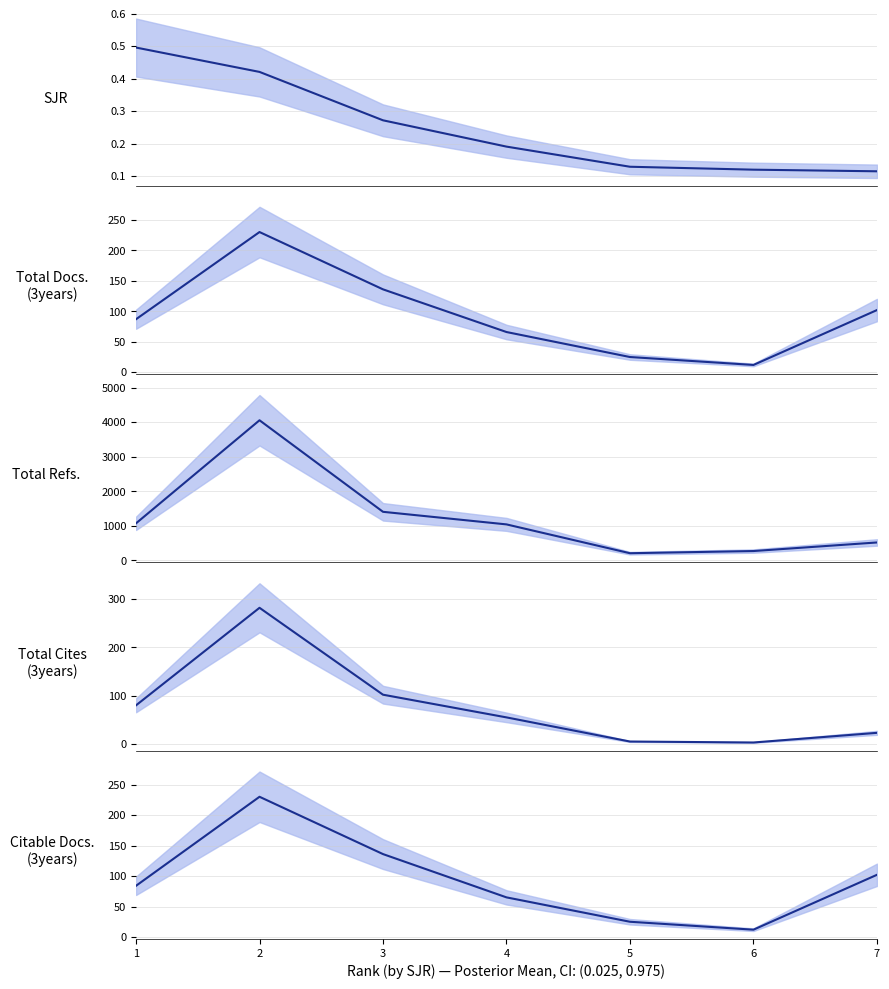

Rank the series at 2 from lowest to highest value.

SJR, Total Docs. (3years), Citable Docs. (3years), Total Cites (3years), Total Refs.